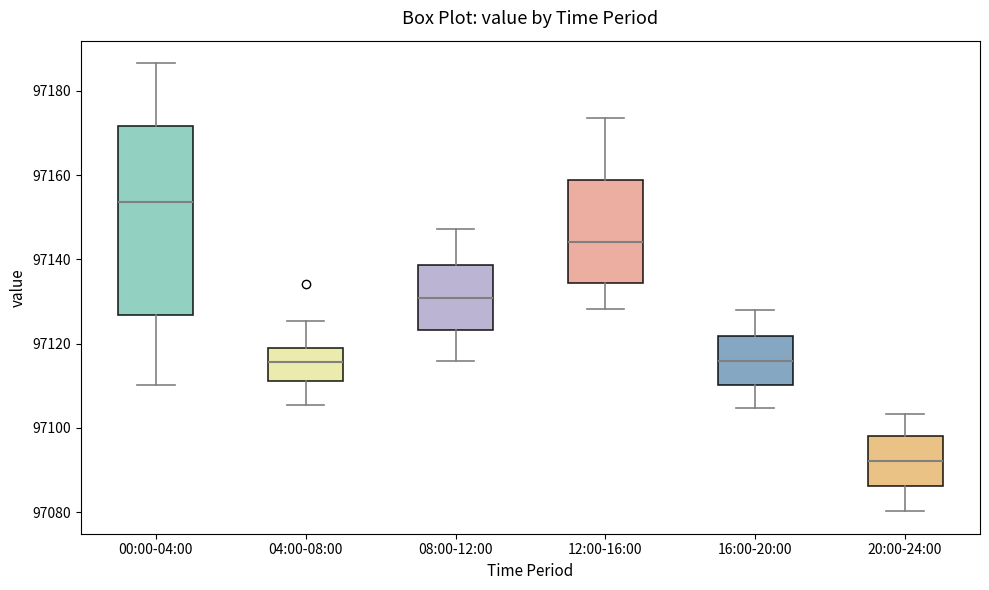

Which box has the lowest median line?

20:00-24:00